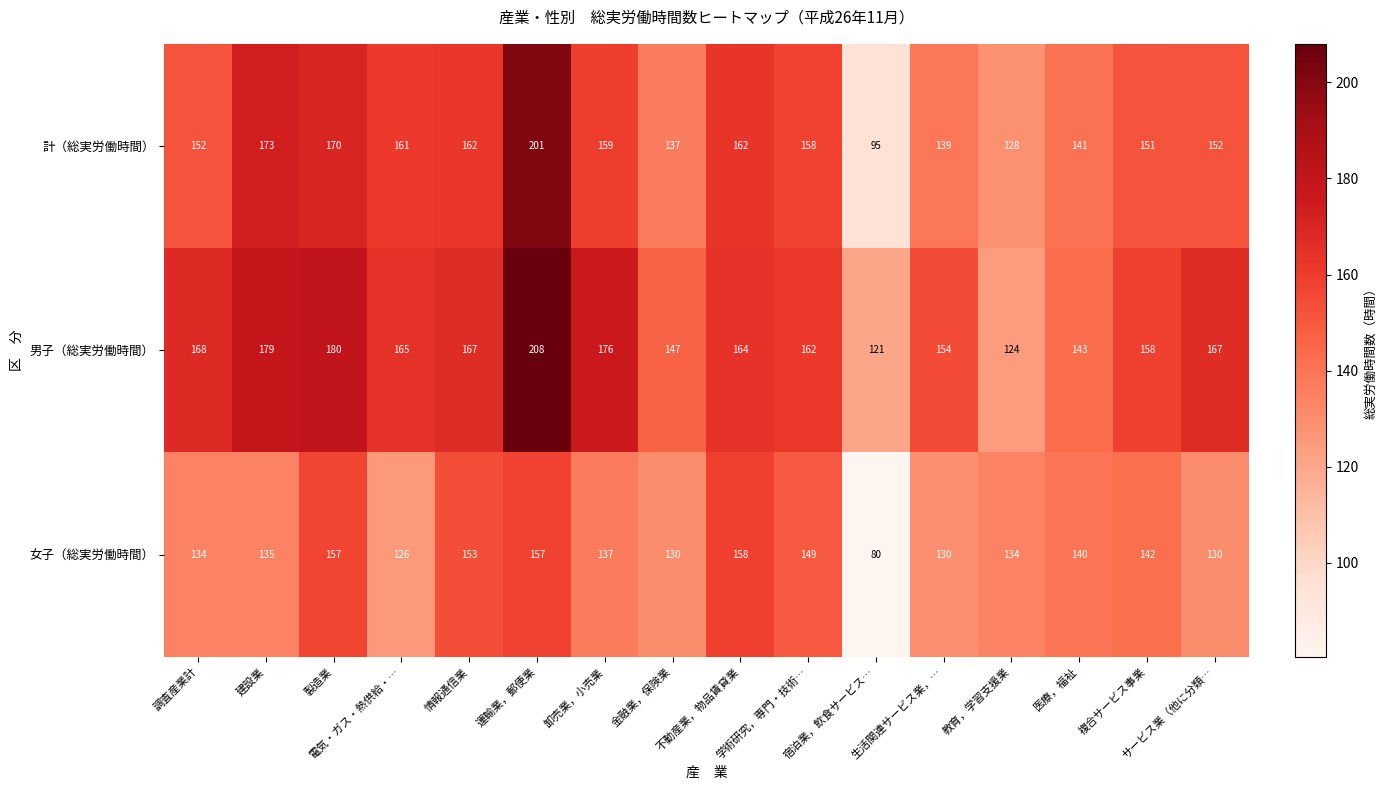

What is the minimum value for 計（総実労働時間）?

95